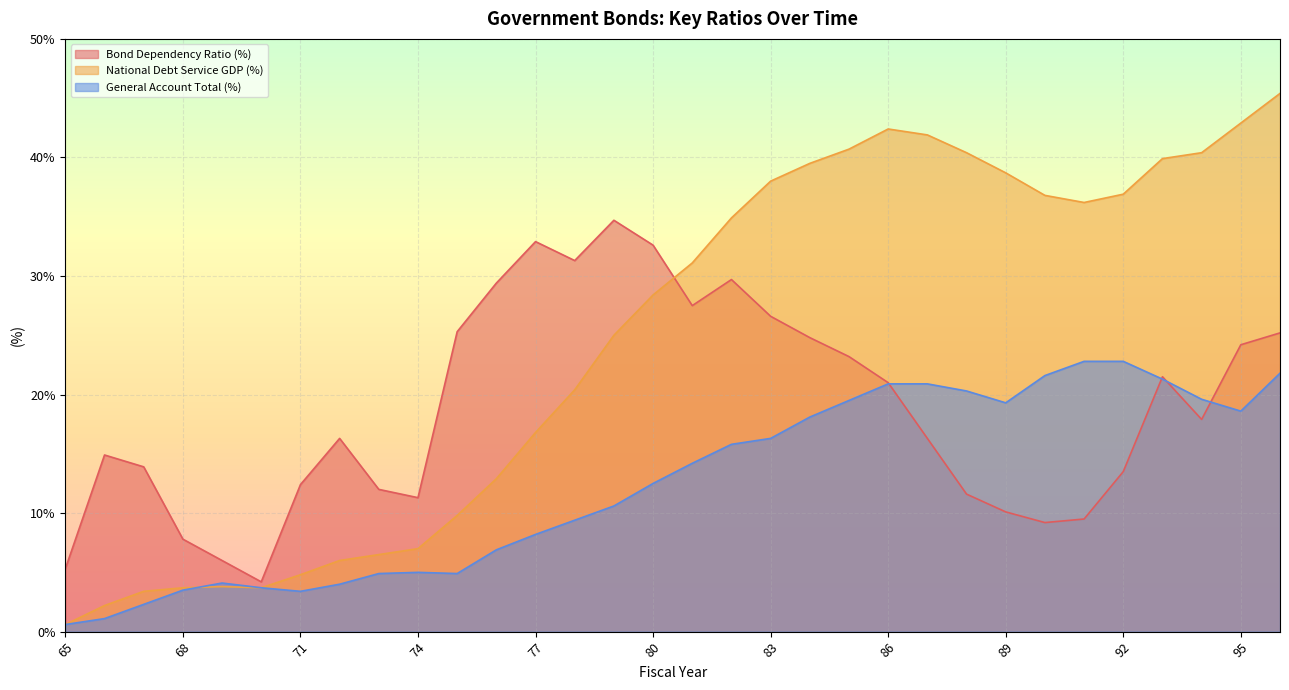

What is the value of the General Account Total (%) point at the 10th from the left?

5.0